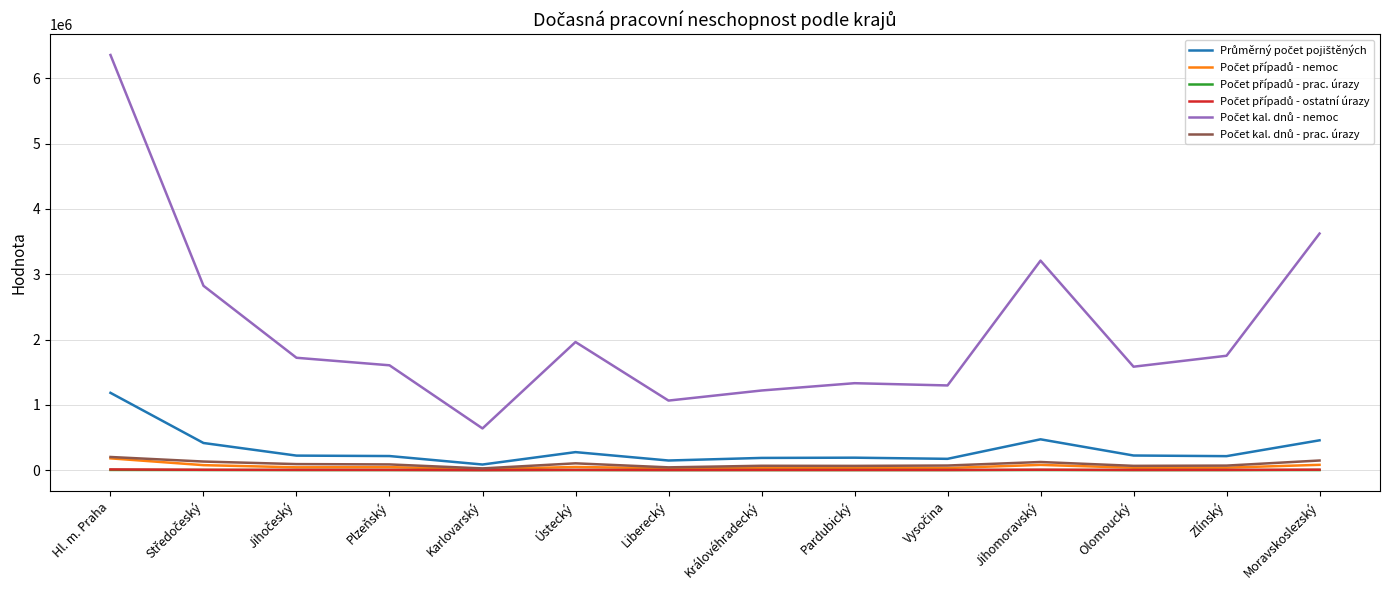

How many series are shown in this chart?

6